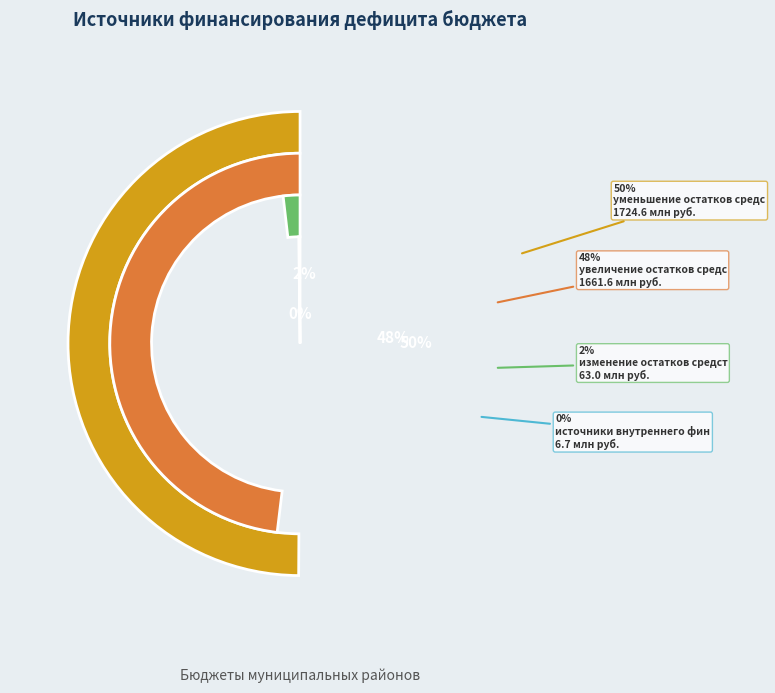

Is изменение остатков средств the majority of the pie?

No